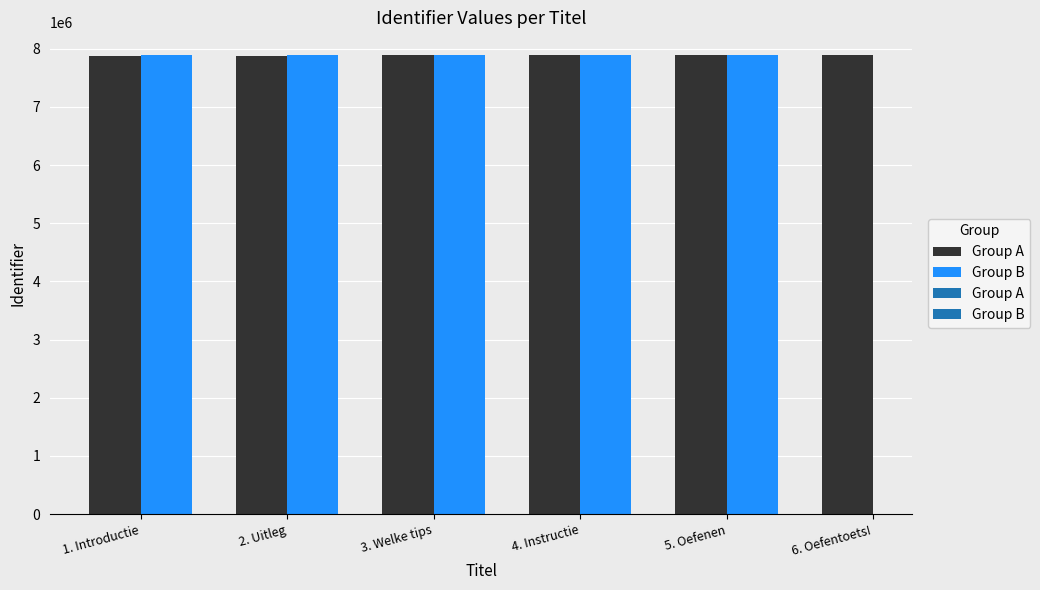

What is the difference between the values at Oefentoets Student and 1. Introductie?

17197